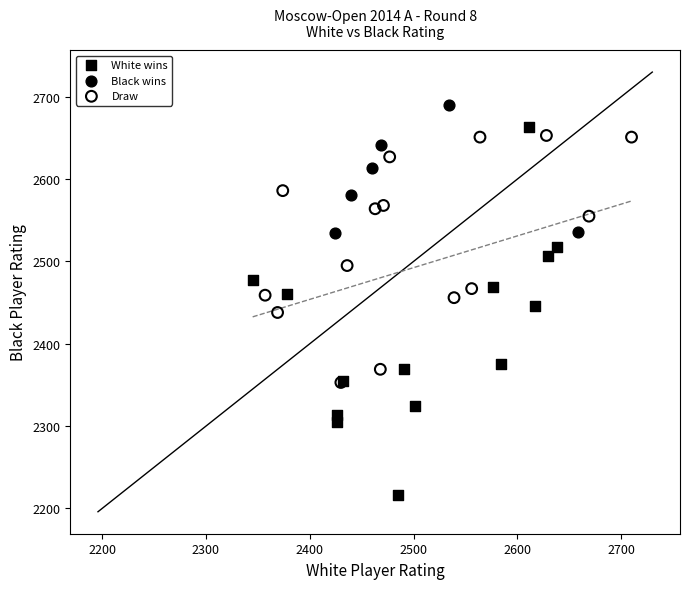

What are all the series names shown in the legend?

White wins, Black wins, Draw